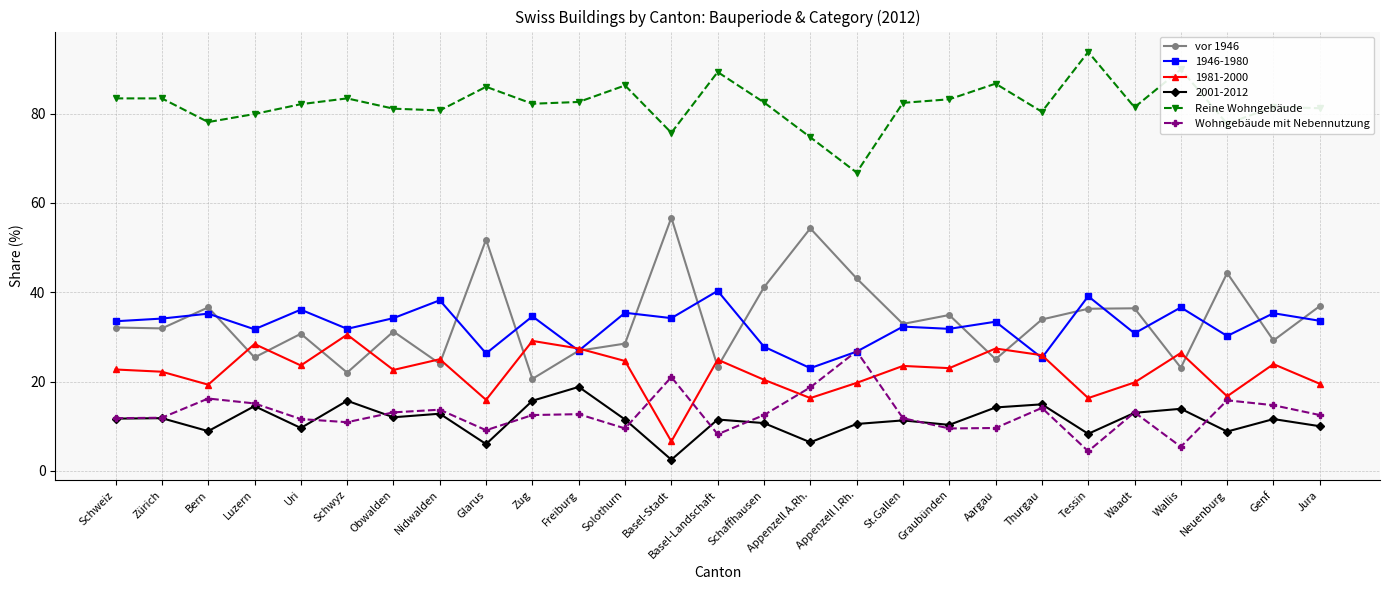

The value of Reine Wohngebäude at Nidwalden is 26.7. True or false?

False